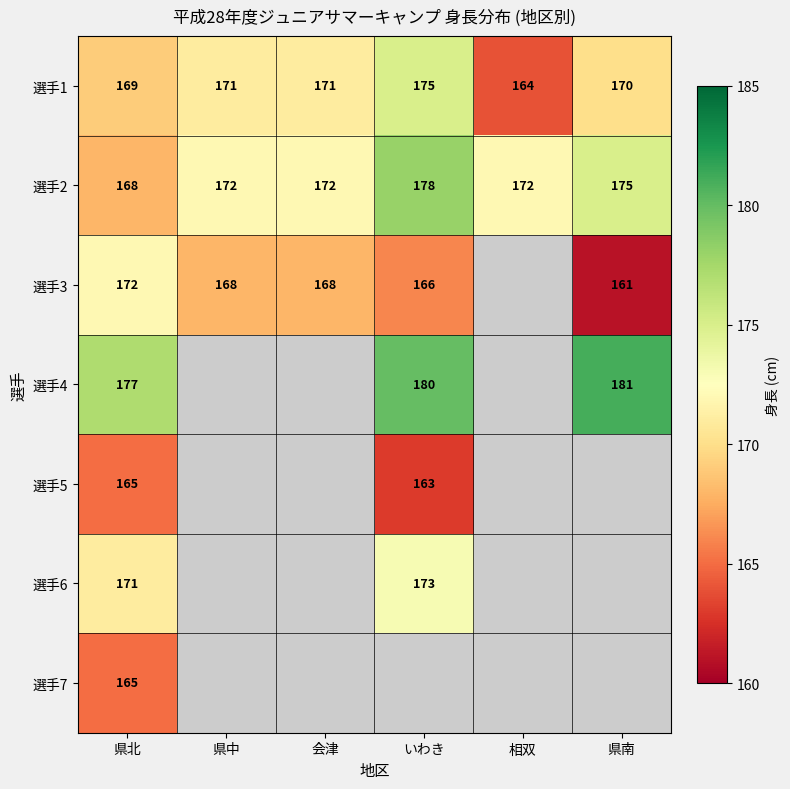

What is the highest value of the 選手2 series?

178